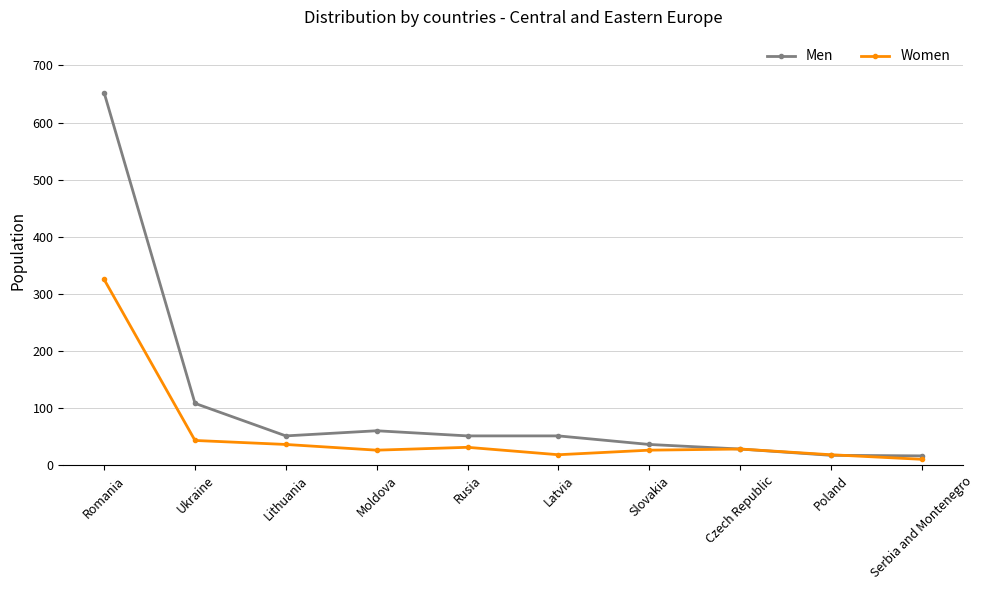

How many lines are shown in the chart?

2